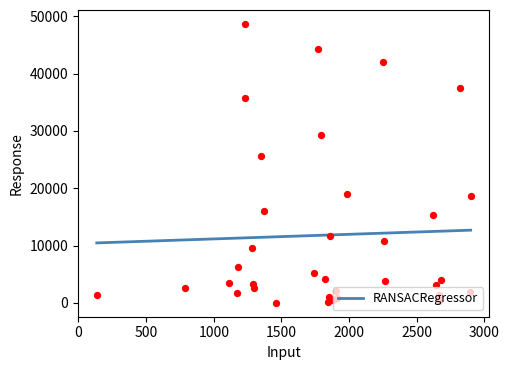

What is the maximum value for RANSACRegressor?

12679.9